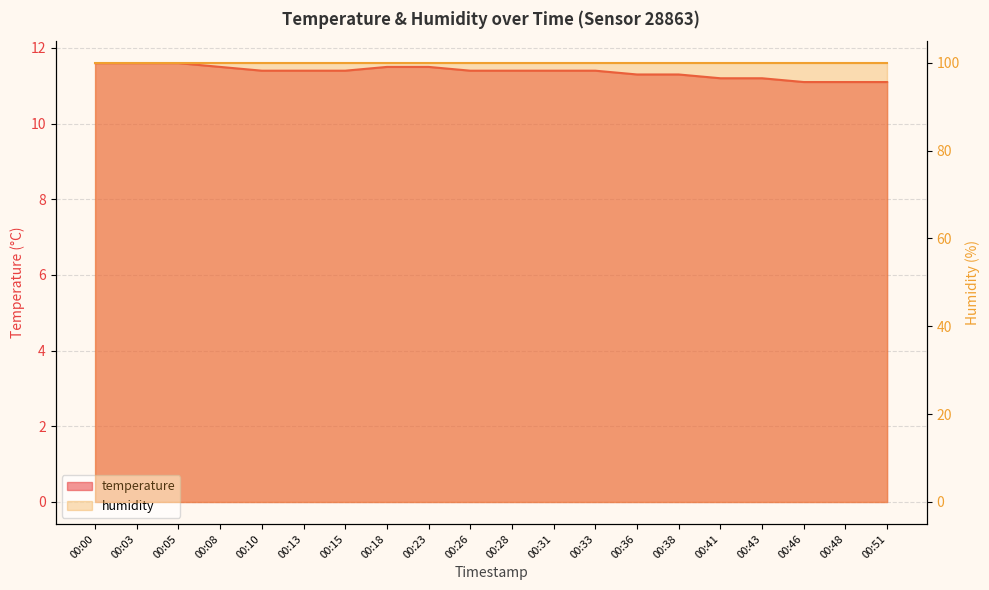

The chart shows a value of 11.4 at 00:13. True or false?

True